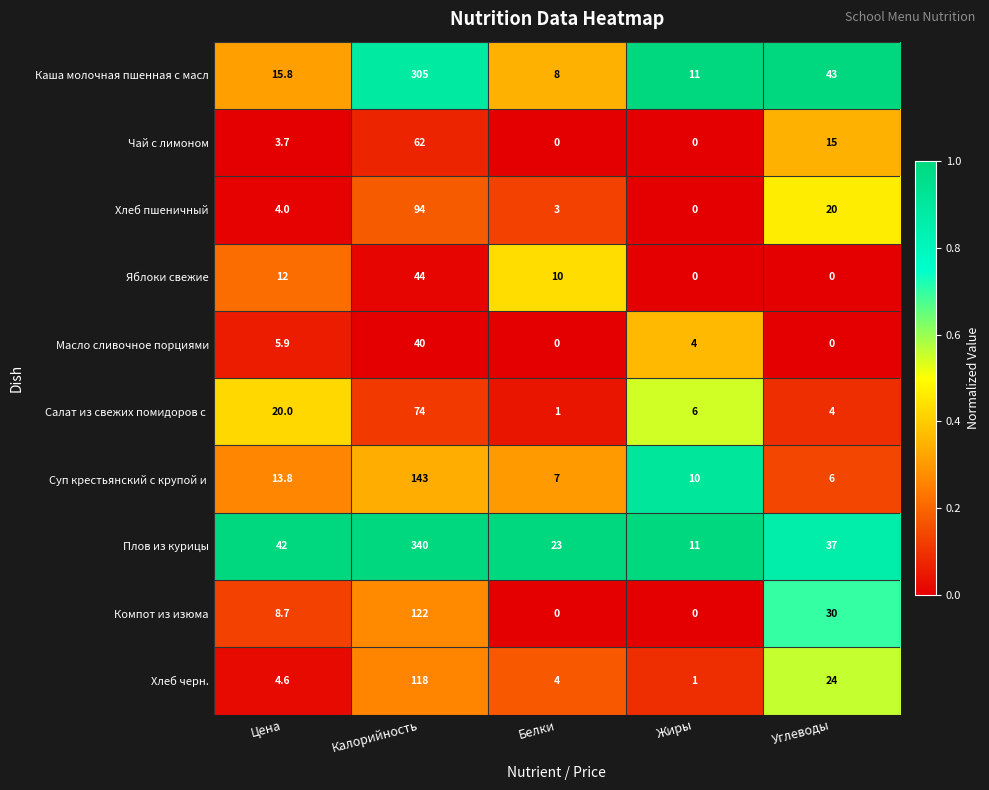

At which category is the sum across all series the highest?

Калорийность